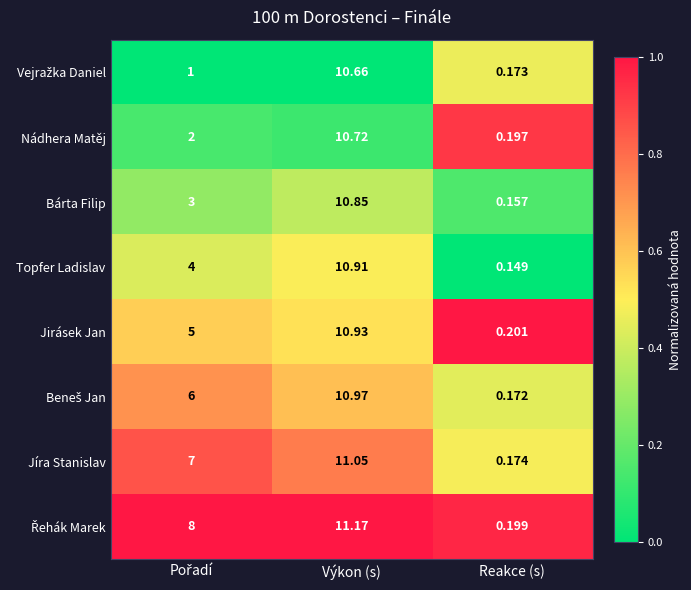

At which category is the sum across all series the highest?

Výkon (s)